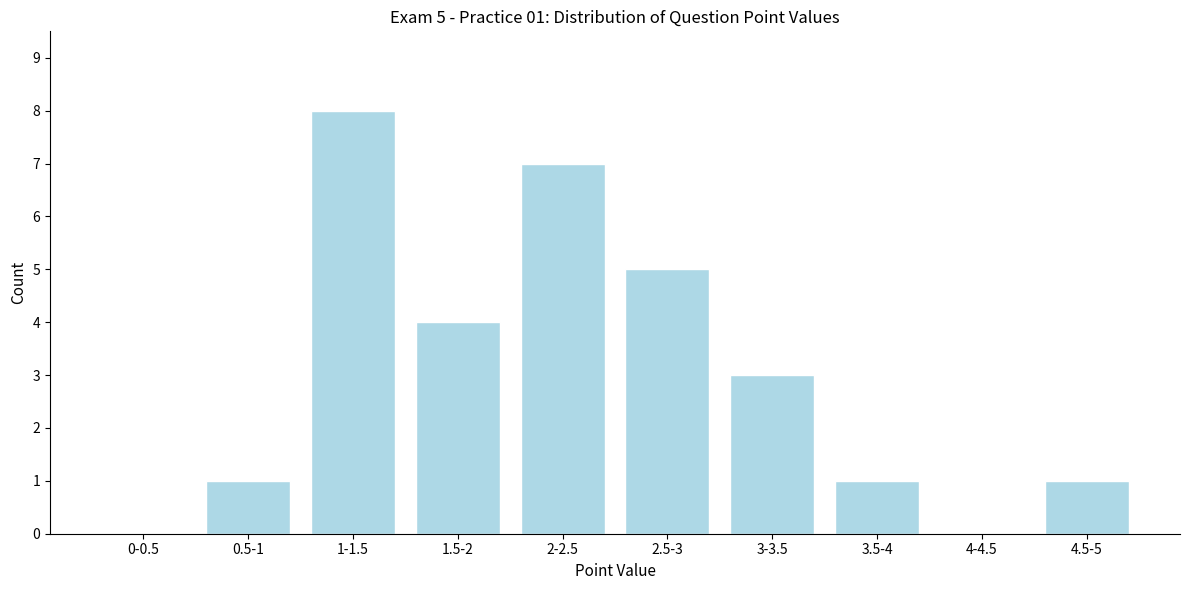

Reading left to right, transcribe all the data shown in this chart.

0-0.5=0	0.5-1=1	1-1.5=8	1.5-2=4	2-2.5=7	2.5-3=5	3-3.5=3	3.5-4=1	4-4.5=0	4.5-5=1